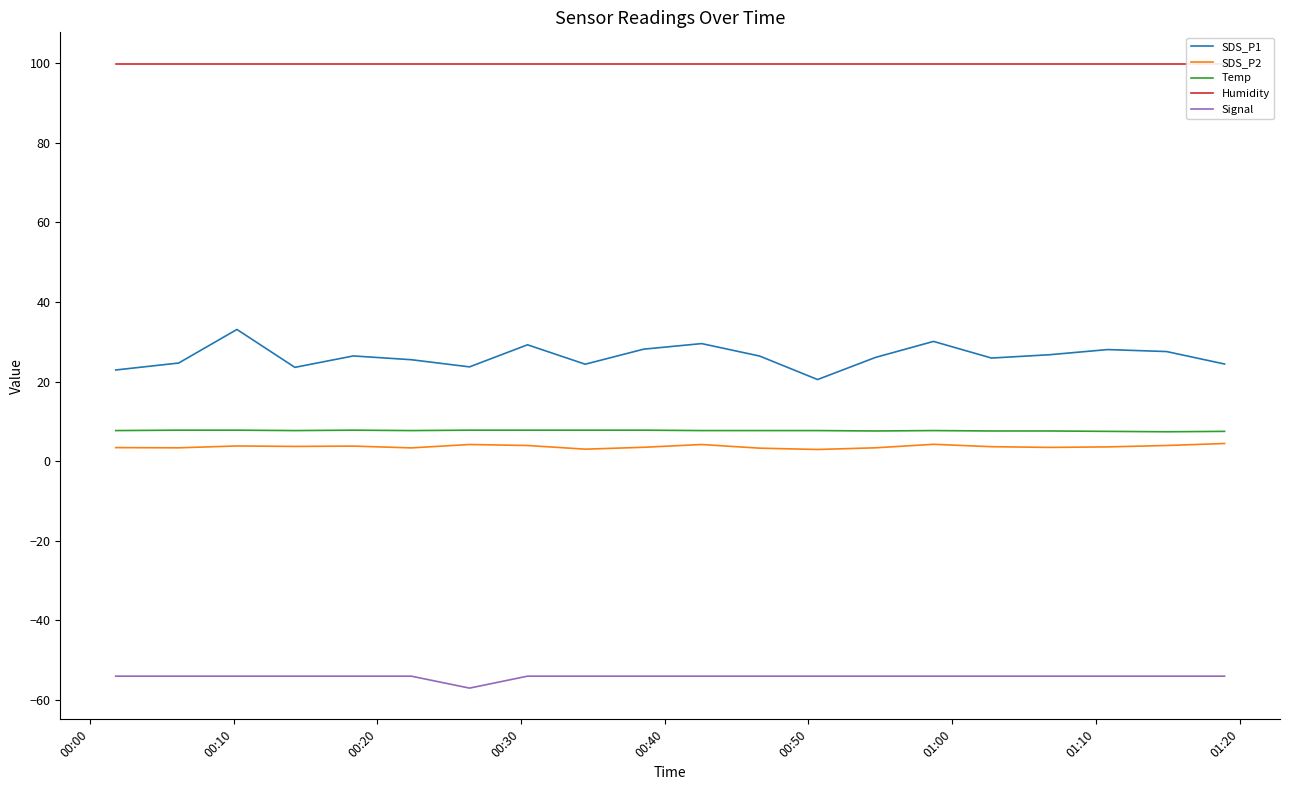

What is the minimum value for Signal?

-57.0